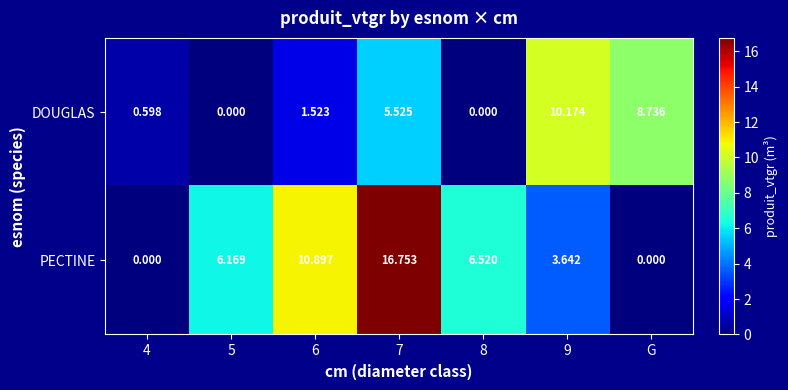

Is the value of DOUGLAS at 4 greater than the value of PECTINE at 9?

No